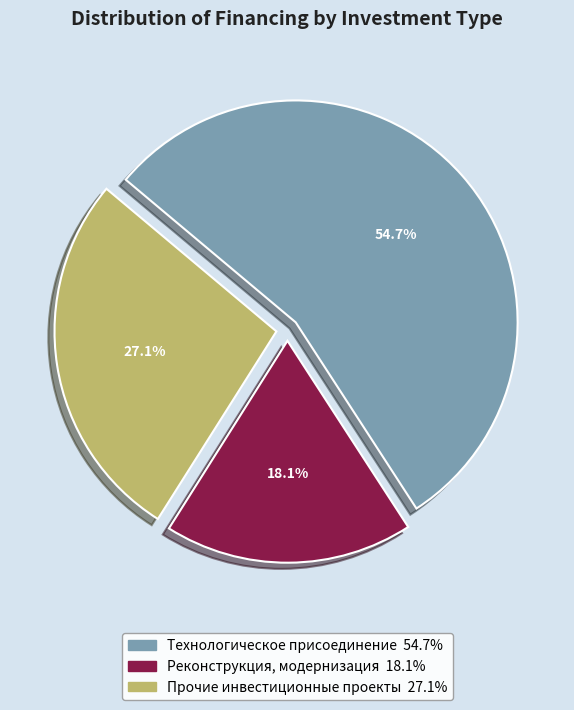

To the nearest percent, what percentage of the pie is Реконструкция, модернизация?

18%